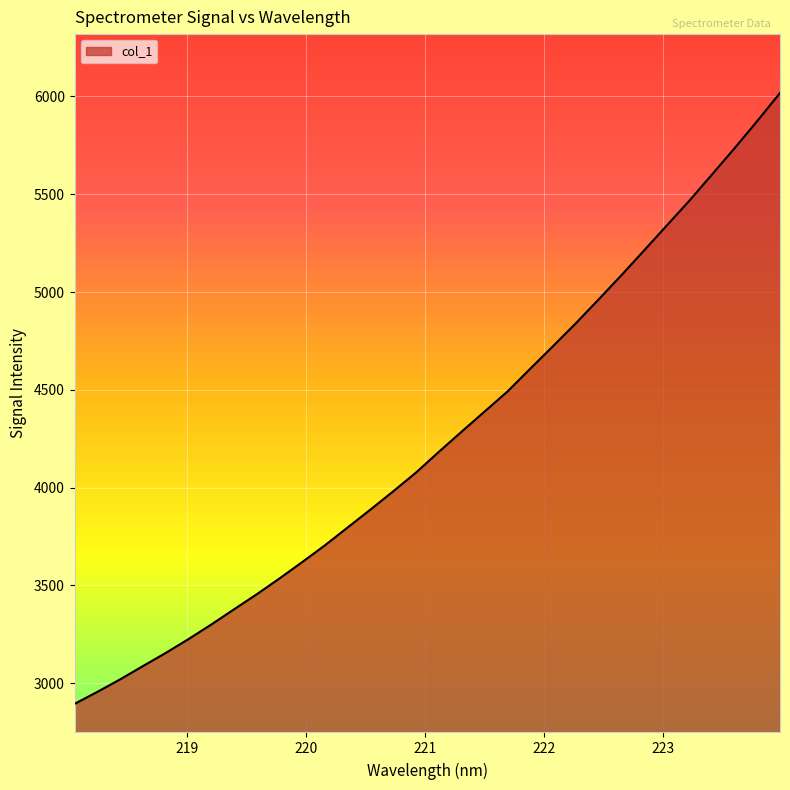

What is the smallest value displayed?

2894.0